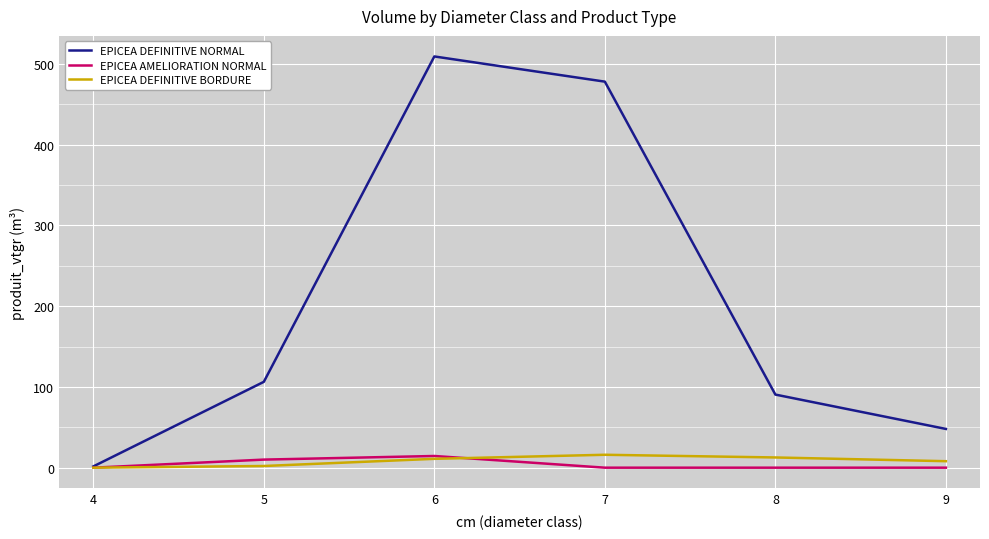

What is the sum of the EPICEA DEFINITIVE BORDURE values at 9 and 7?

24.0